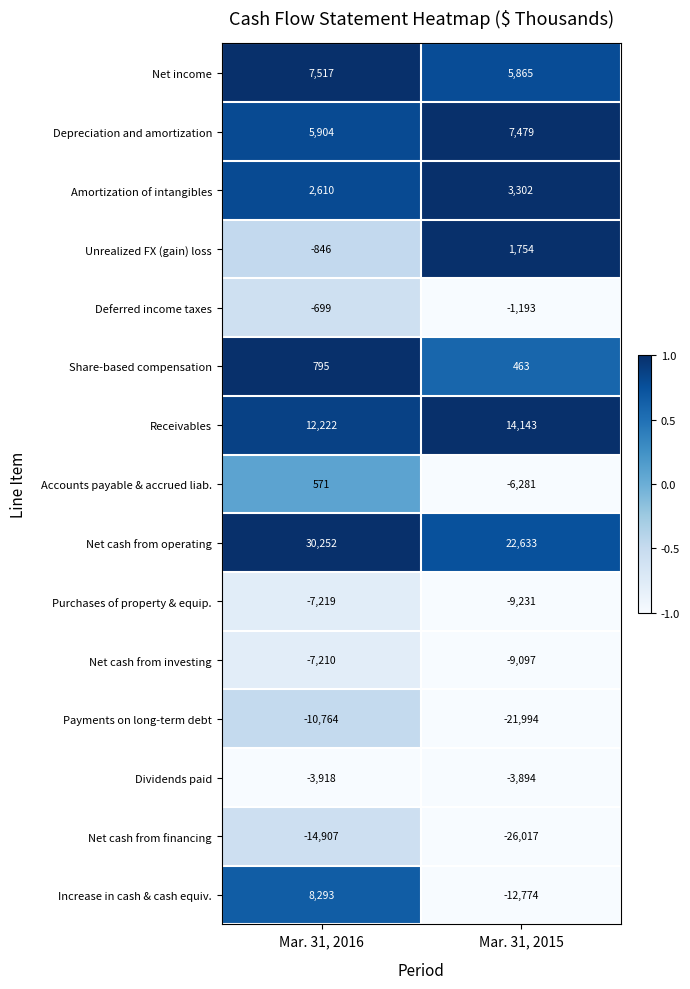

The Dividends paid series shows -3894 at Mar. 31, 2015. True or false?

True